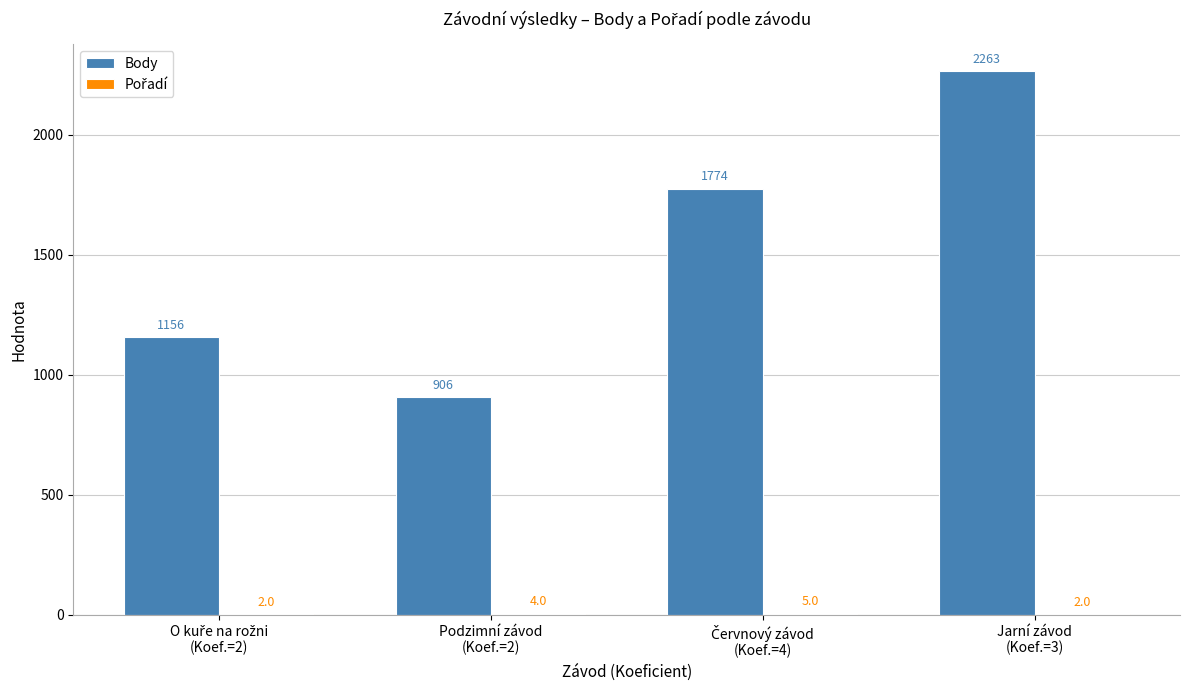

Which series has the largest total across all categories?

Body